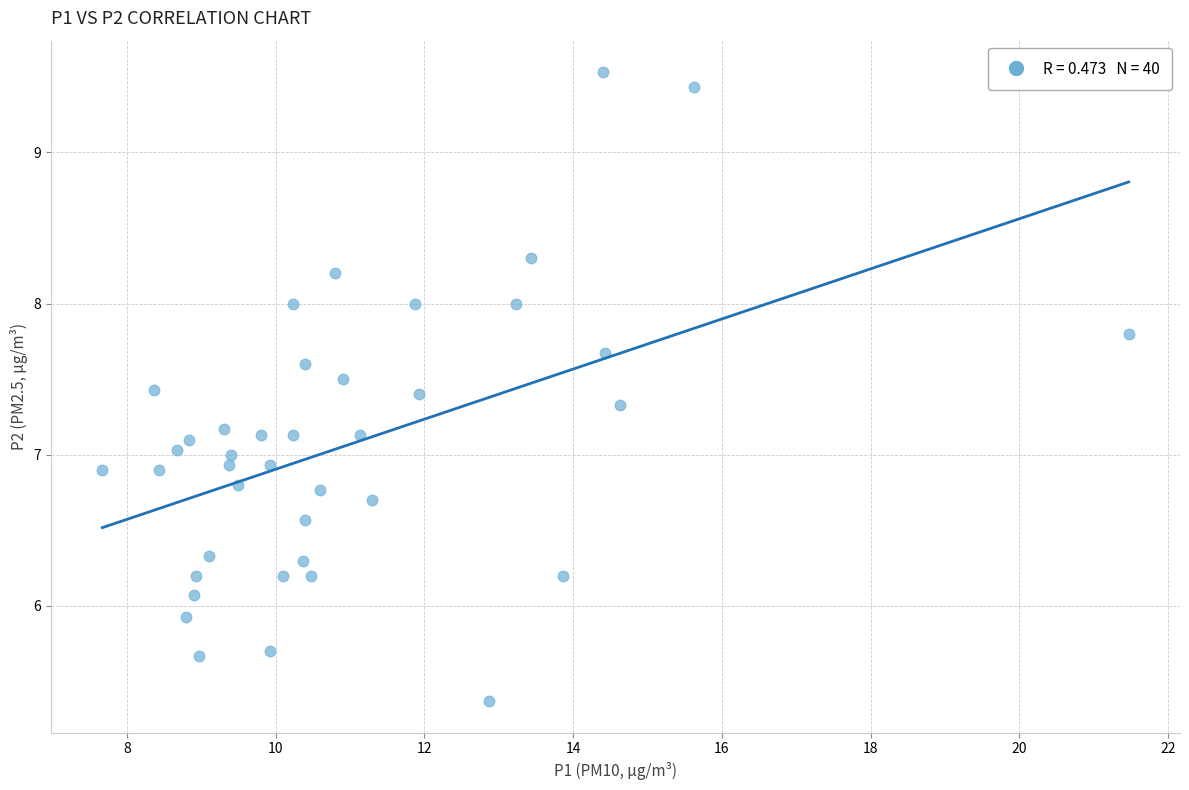

What is the range of X values (max minus min)?

13.8